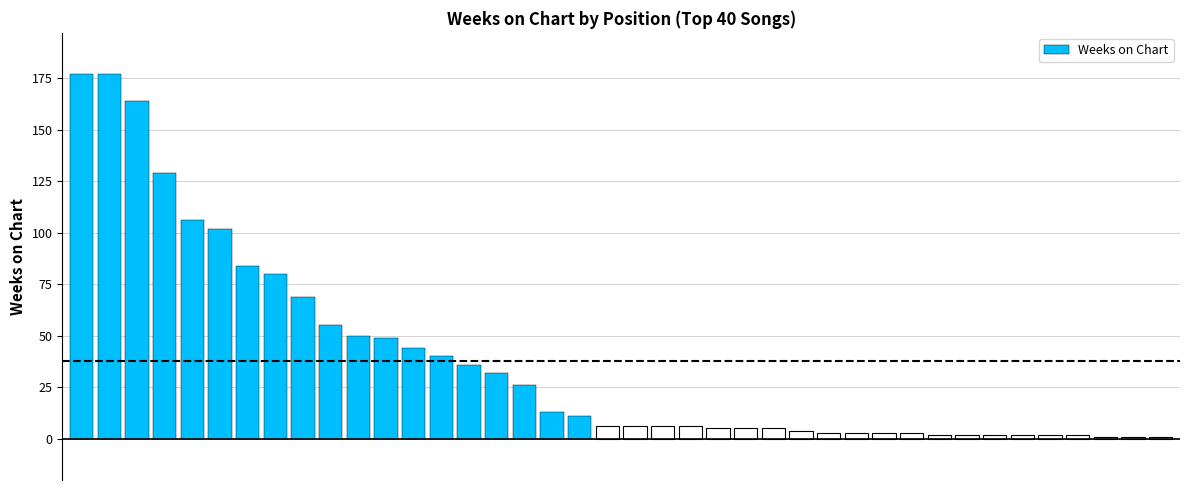

What is the value of the 19th bar from the left?

11